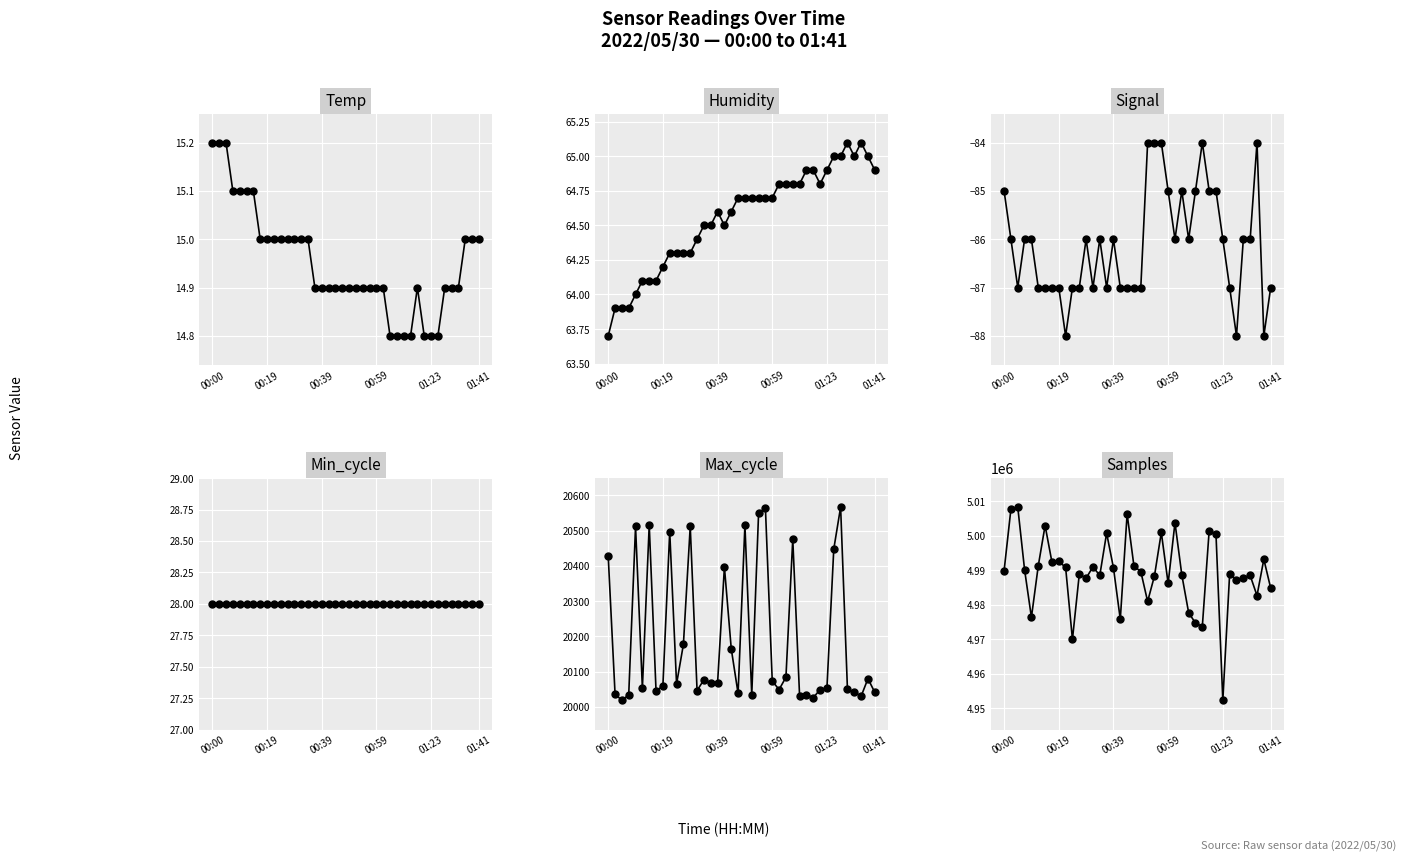

The Max_cycle series shows 8130.3 at 01:23. True or false?

False